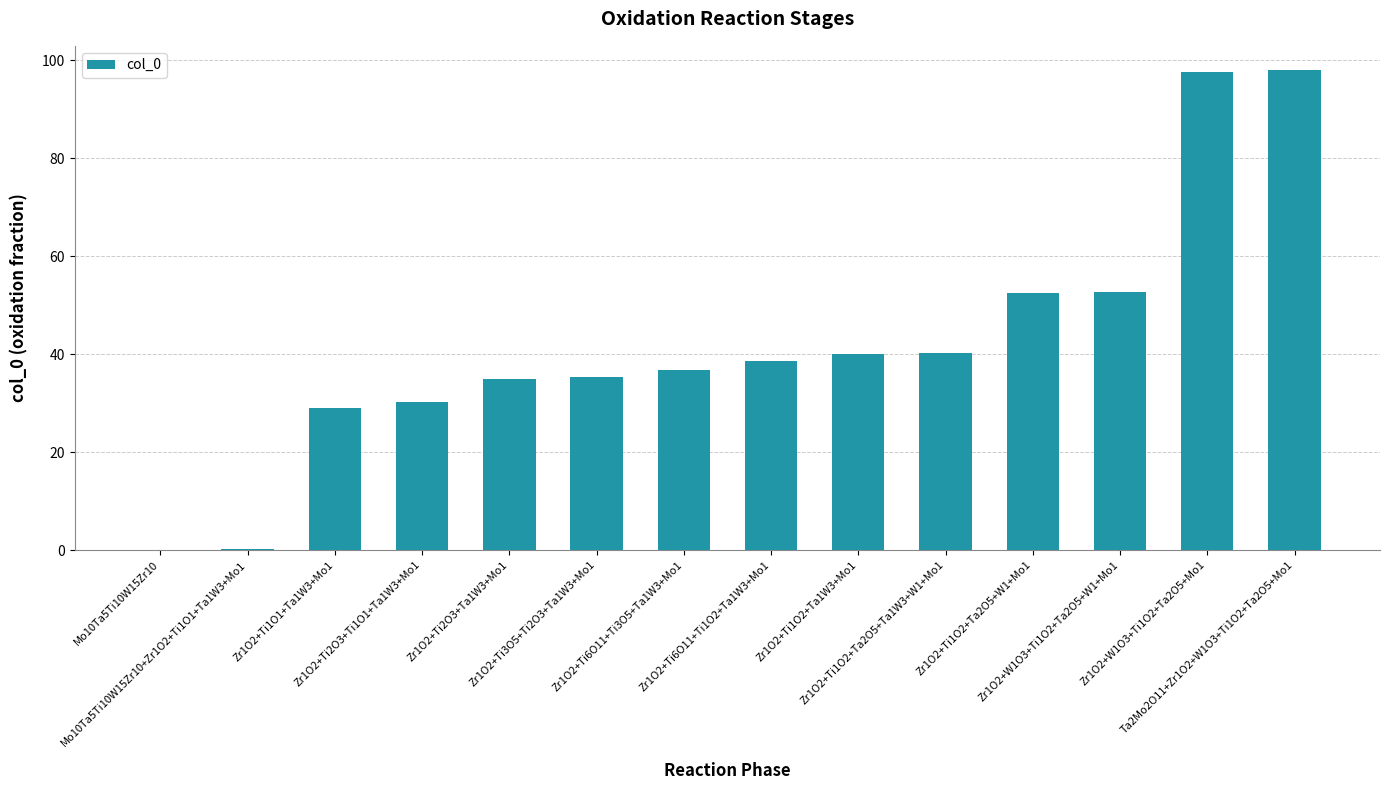

What is the sum of all values?

586.0